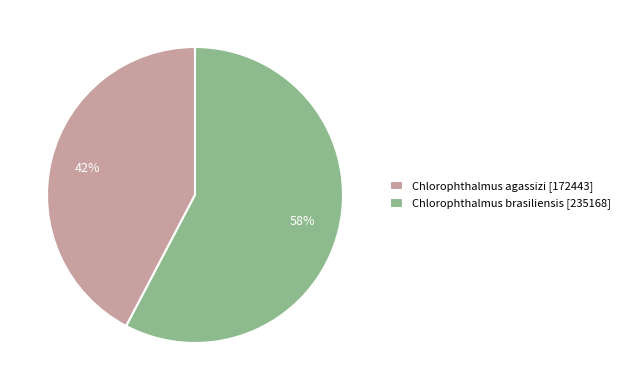

Is Chlorophthalmus agassizi the majority of the pie?

No